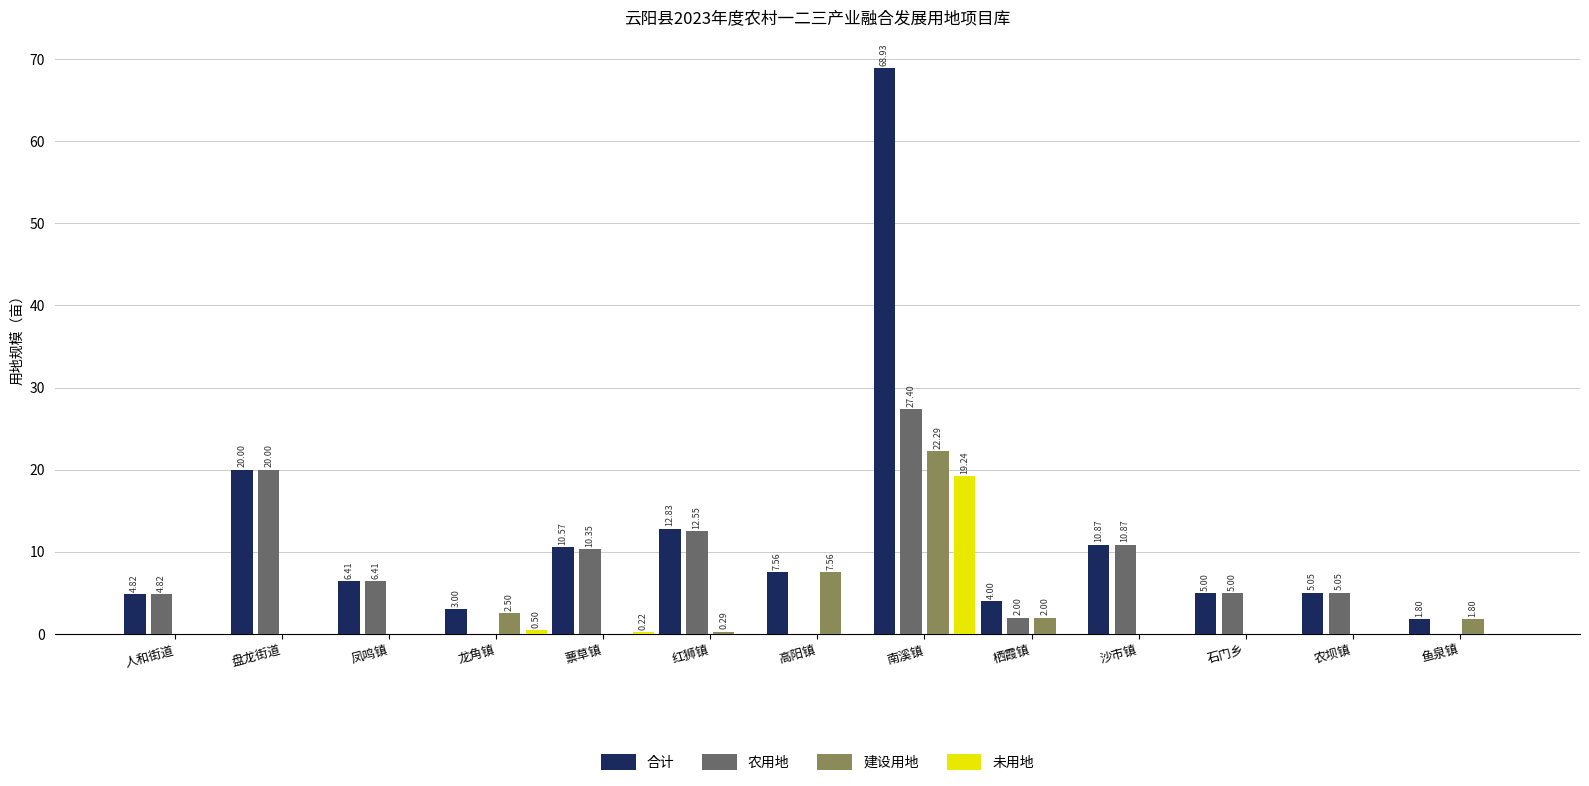

Which series has the largest total across all categories?

合计